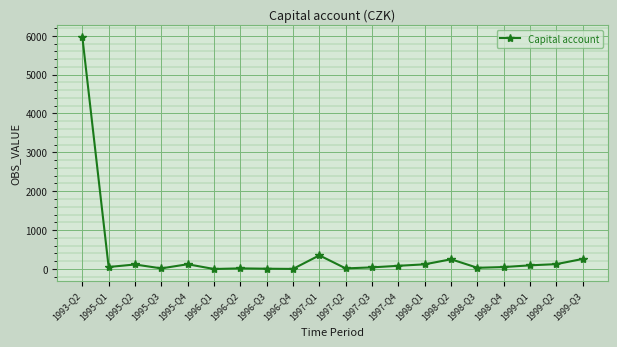

True or false: the data has more than 2 interior local peaks.

True